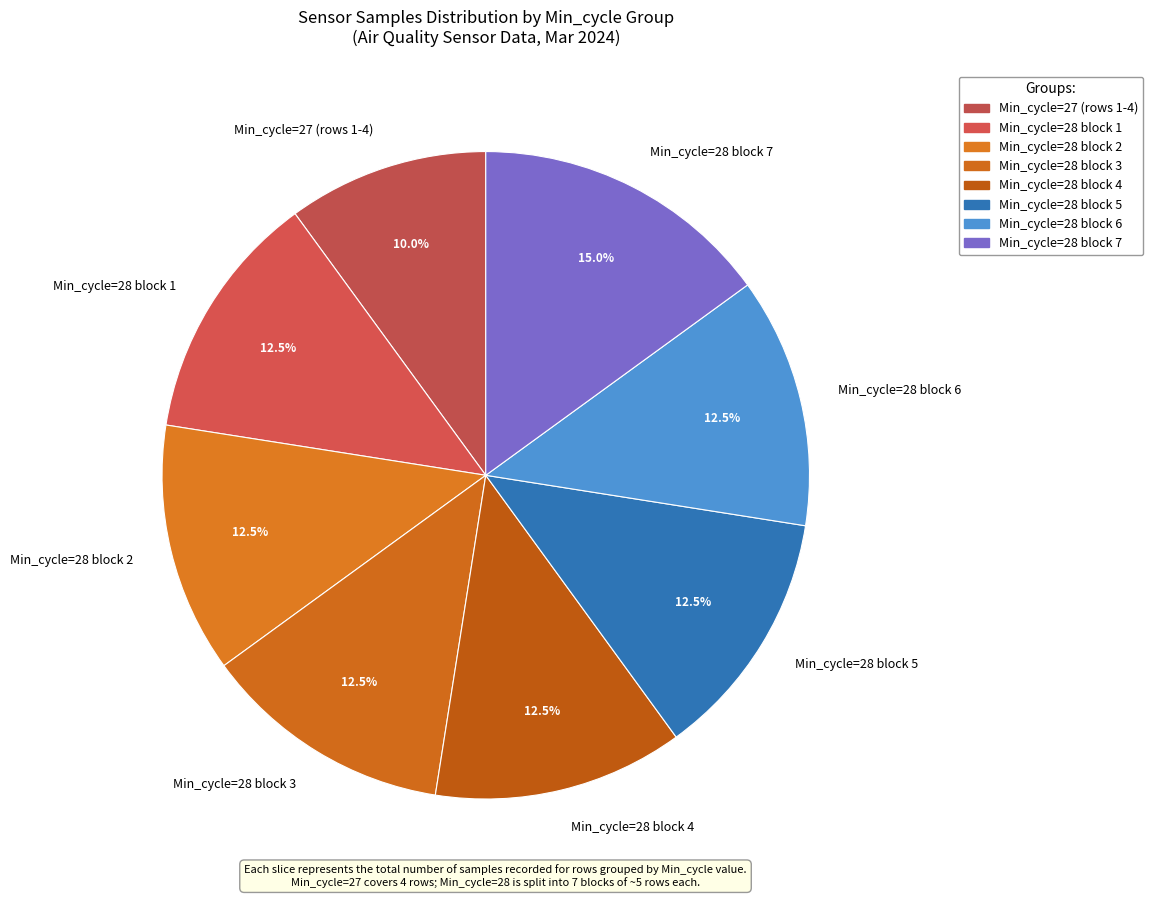

What is the ratio of the value at Min_cycle=28 block 7 to the value at Min_cycle=28 block 6?

1.2